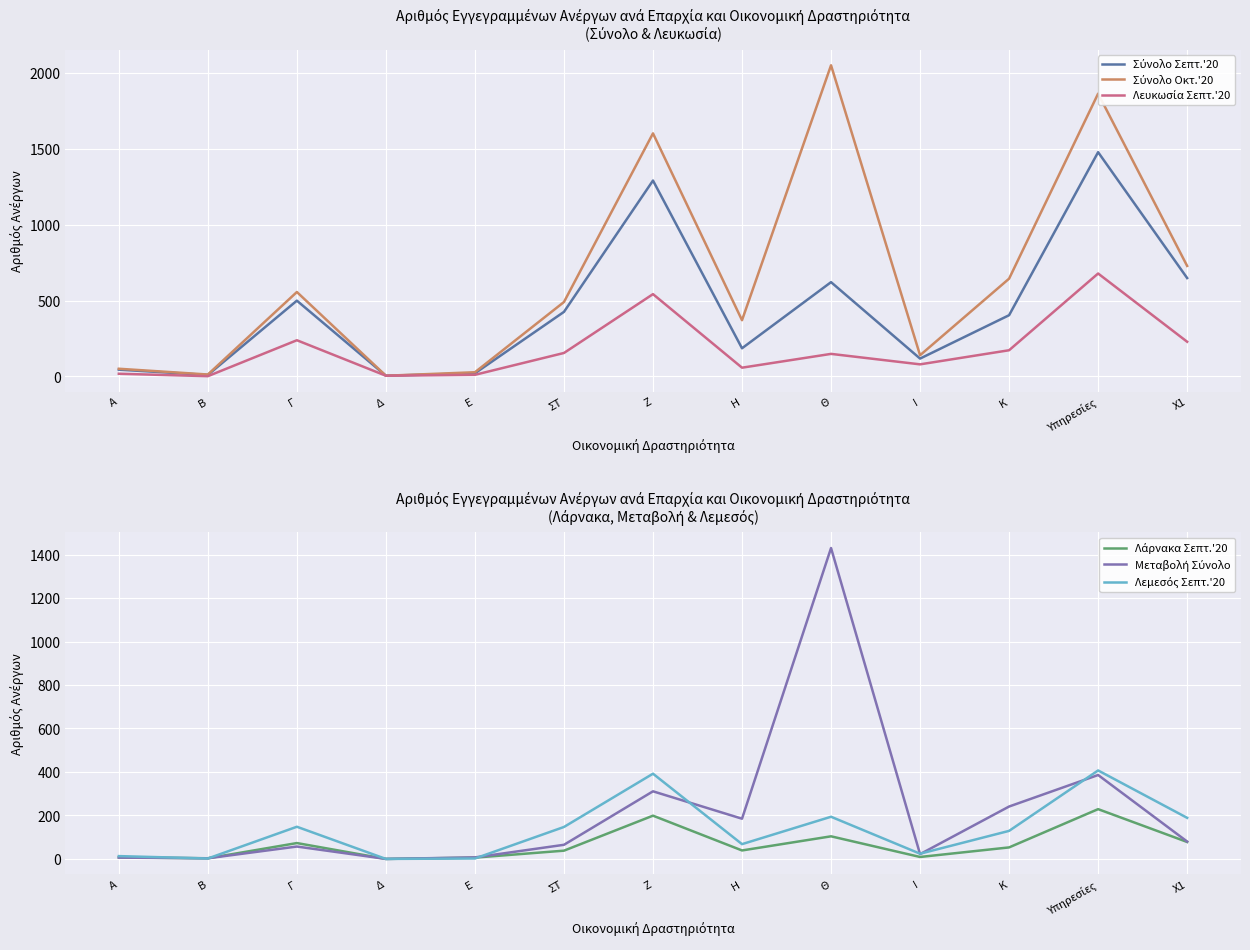

How many interior local peaks does the Μεταβολή Σύνολο series have?

4